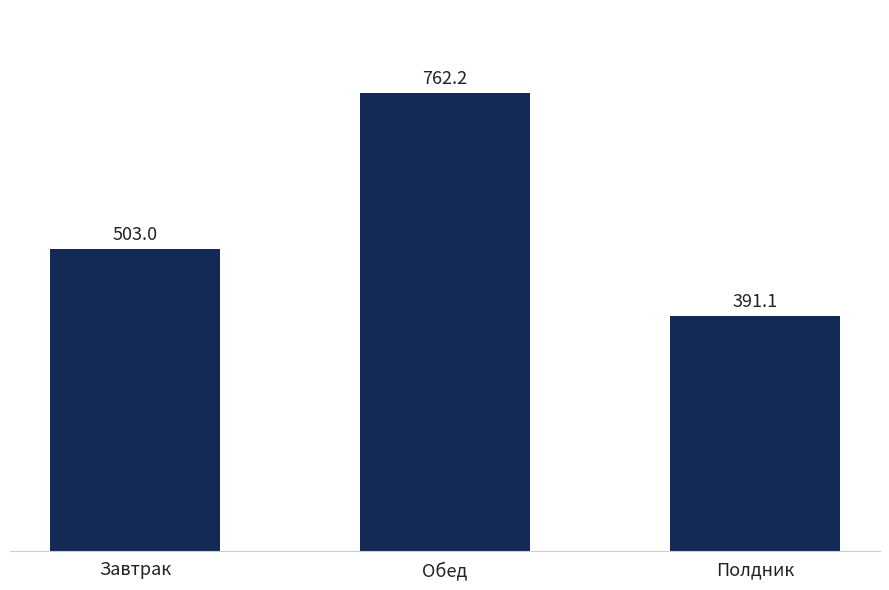

What is the ratio of the value at Завтрак to the value at Обед?

0.7